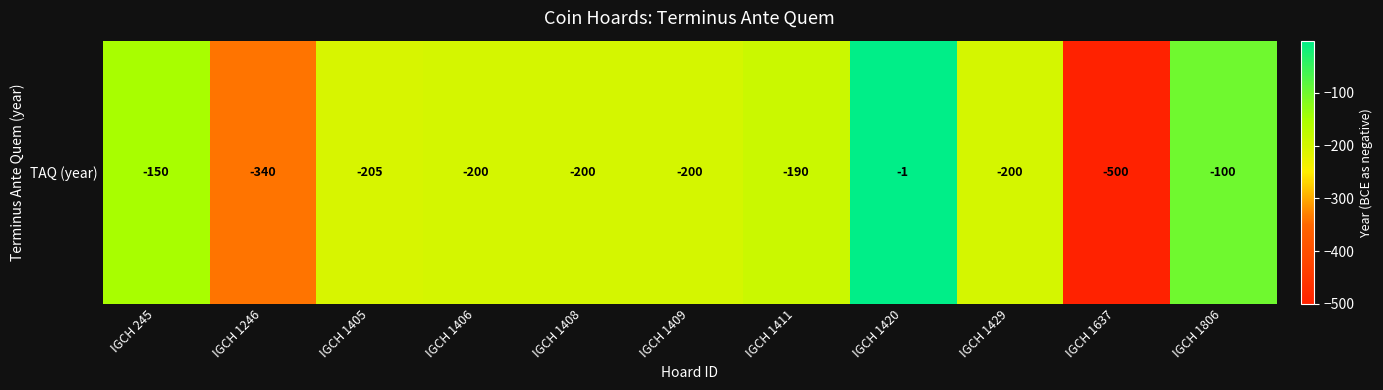

Reading left to right, transcribe all the data shown in this chart.

-150	-340	-205	-200	-200	-200	-190	-1	-200	-500	-100